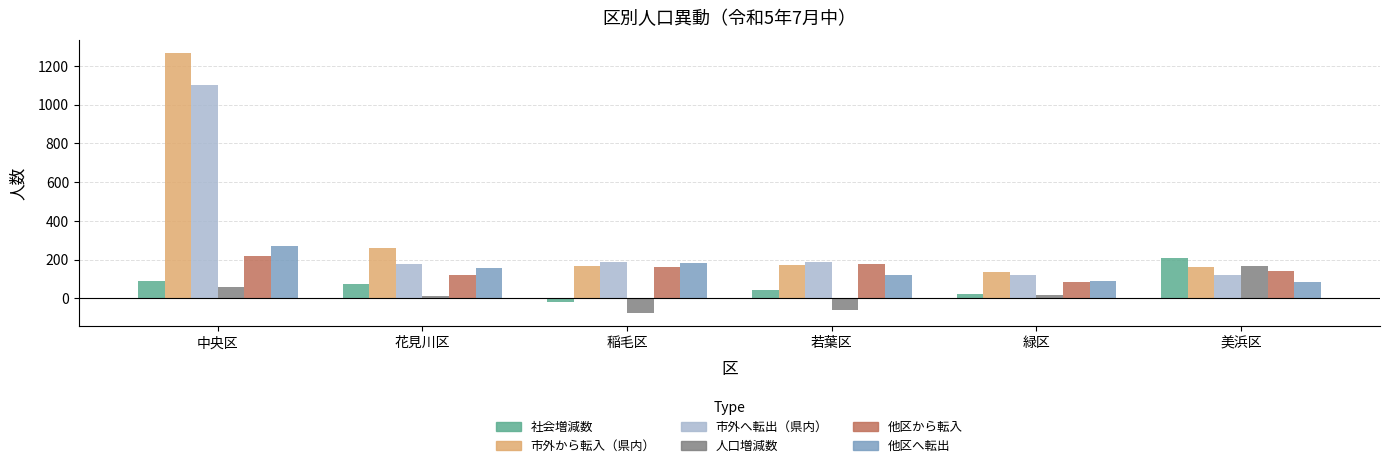

How many data points in 人口増減数 are less than 19?

3